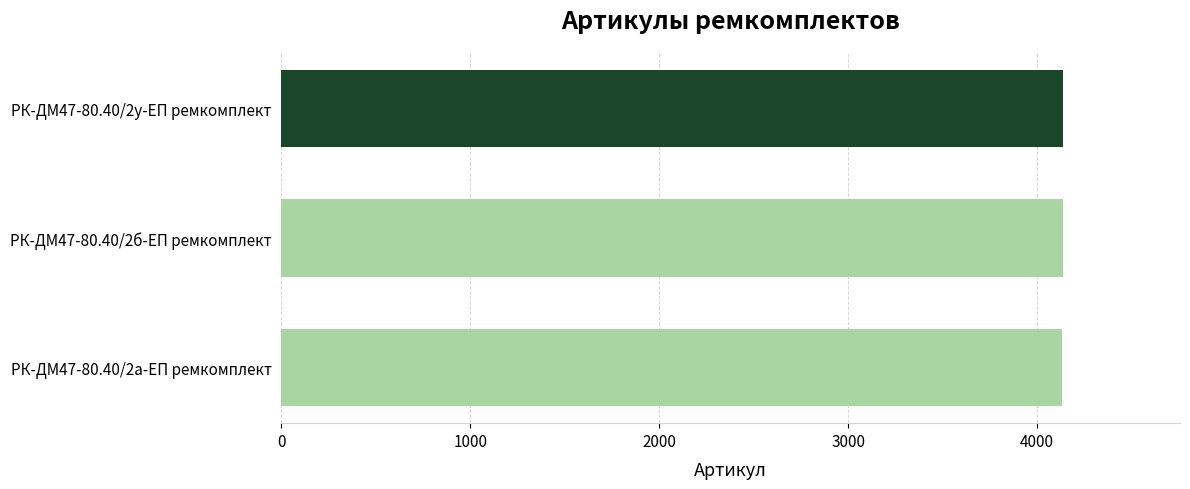

Are the bars grouped side by side (vs. stacked)?

No